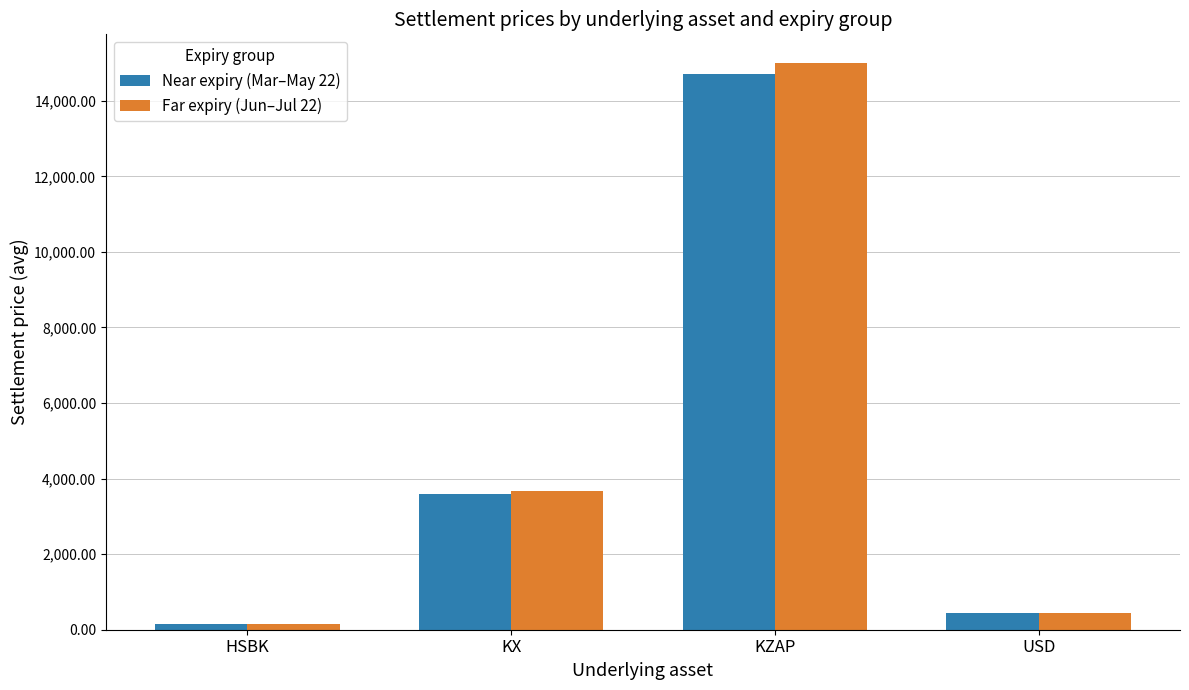

What is the average value of the Far expiry (Jun–Jul 22) series?

4822.0